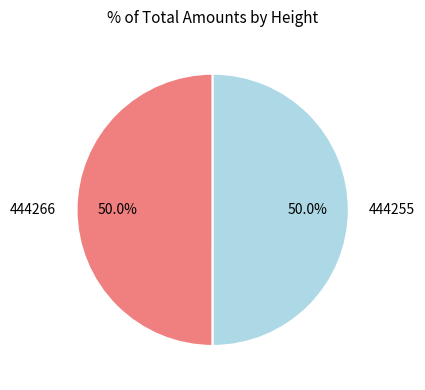

How many segments does this pie chart have?

2